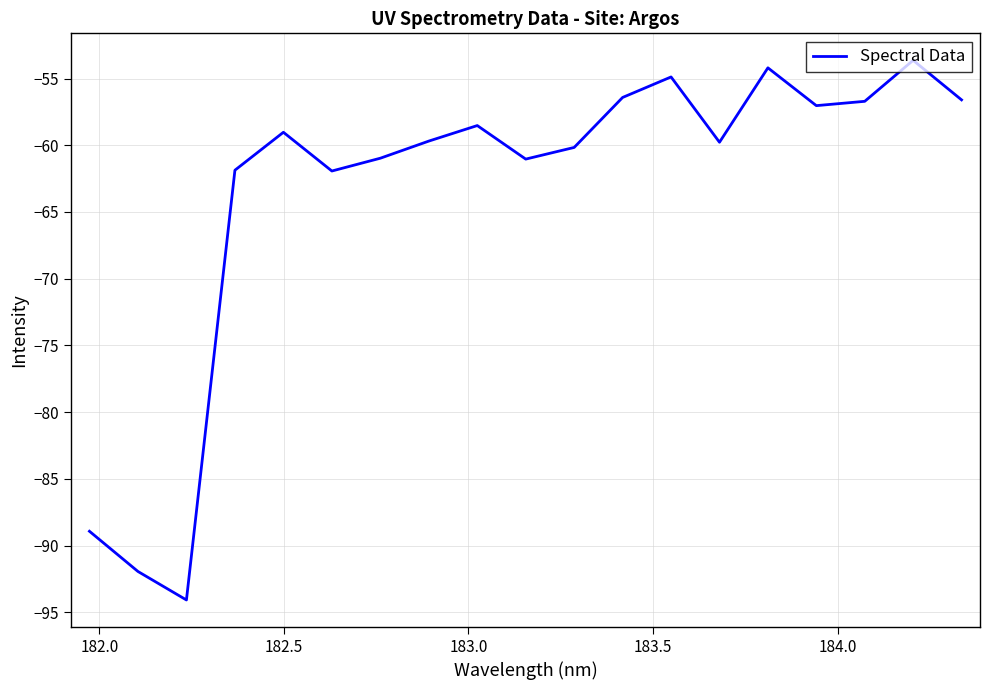

Does the chart have visible grid lines?

Yes